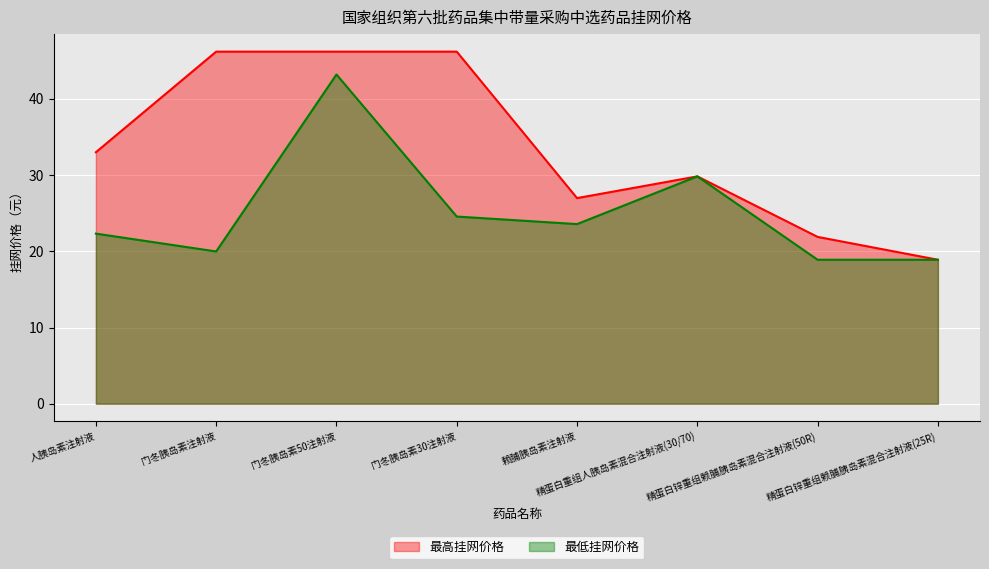

Is the value of 最高挂网价格 at 赖脯胰岛素注射液 greater than the value of 最低挂网价格 at 精蛋白锌重组赖脯胰岛素混合注射液(25R)?

Yes